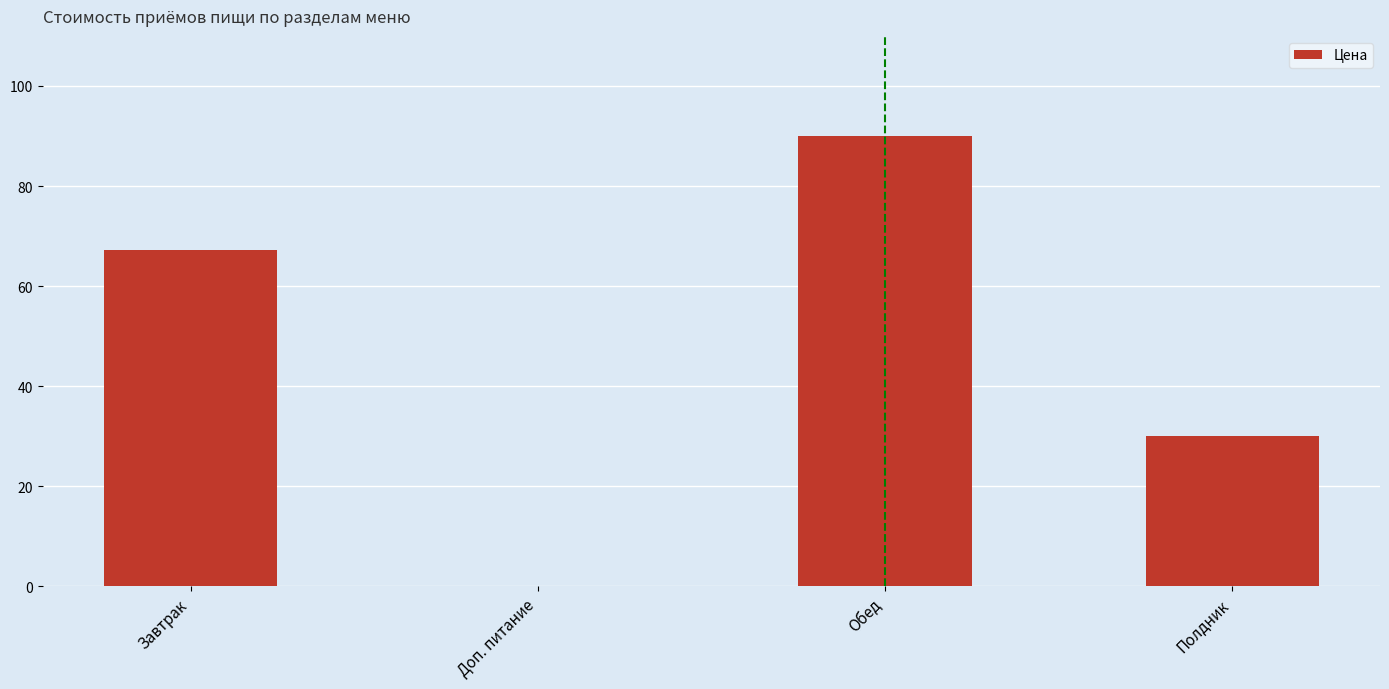

What is the change in value from Доп. питание to Полдник?

+30.0